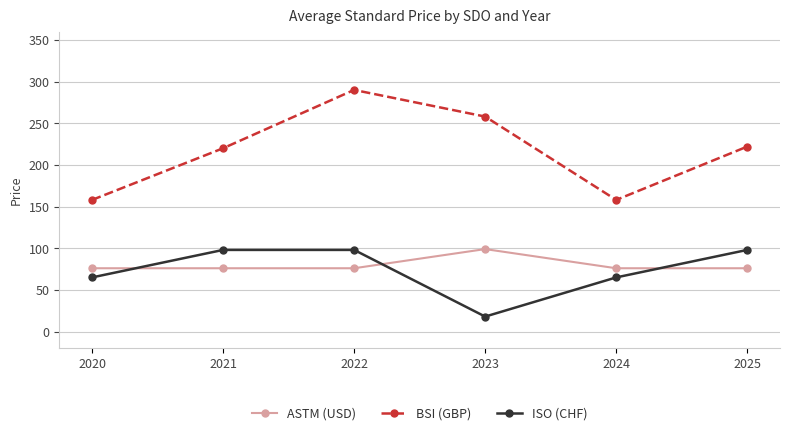

What is the value of the ISO (CHF) point at the 4th from the left?

18